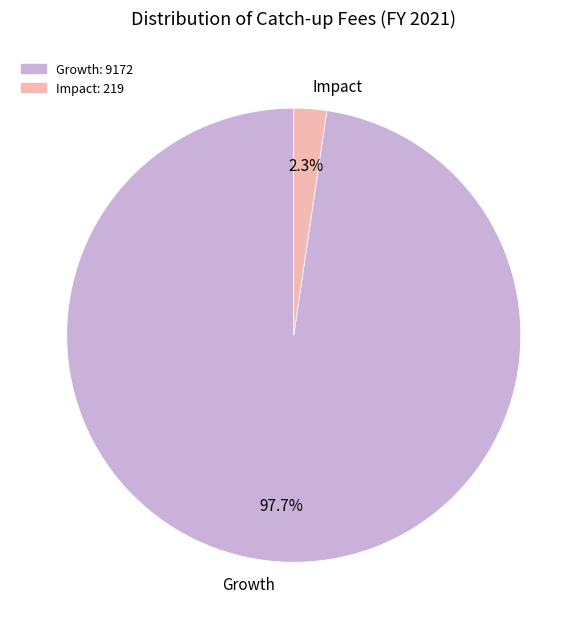

How many slices are in this pie chart?

2